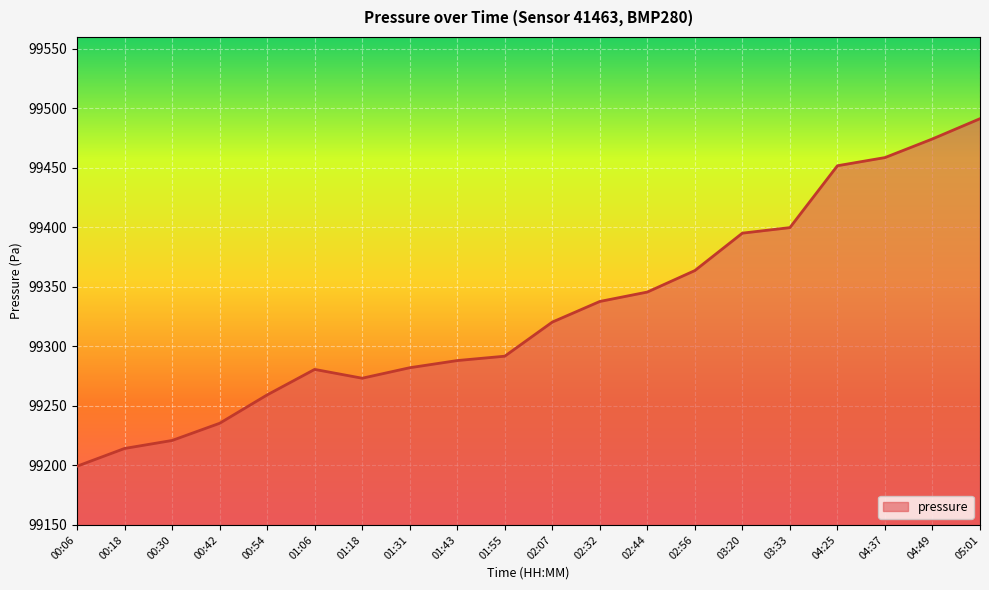

What is the difference between the values at 01:43 and 00:06?

88.8